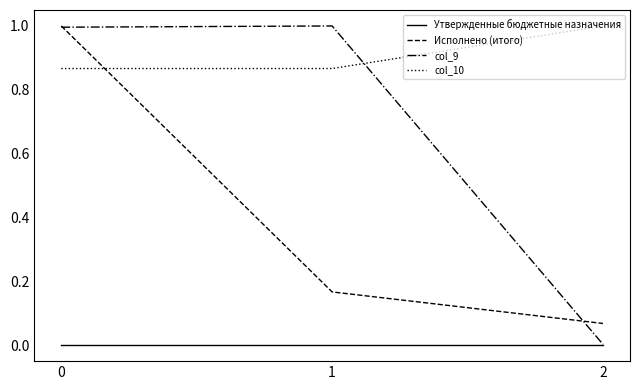

What is the approximate value of col_10 at 2?

1.0